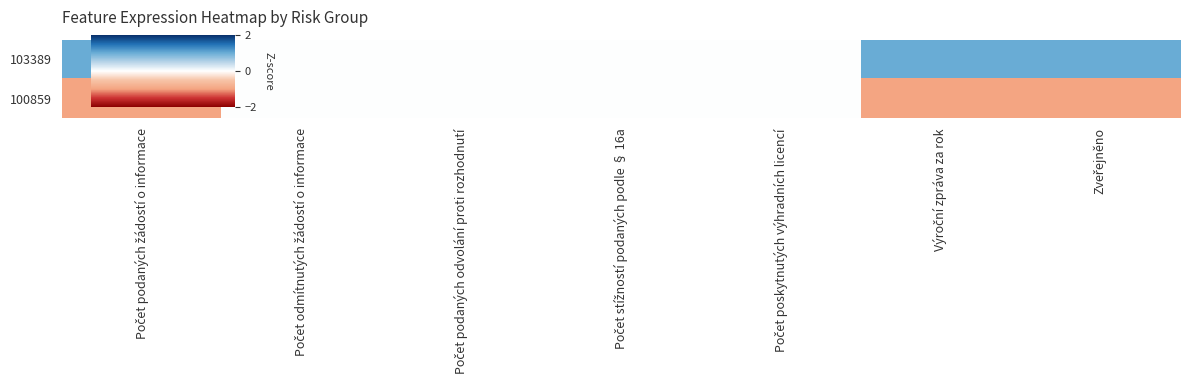

Reading left to right, list all the values displayed in this chart.

103389: Počet podaných žádostí o informace=1	Počet odmítnutých žádostí o informace=0	Počet podaných odvolání proti rozhodnutí=0	Počet stížností podaných podle § 16a=0	Počet poskytnutých výhradních licencí=0	Výroční zpráva za rok=1	Zveřejněno=1
100859: Počet podaných žádostí o informace=-1	Počet odmítnutých žádostí o informace=0	Počet podaných odvolání proti rozhodnutí=0	Počet stížností podaných podle § 16a=0	Počet poskytnutých výhradních licencí=0	Výroční zpráva za rok=-1	Zveřejněno=-1